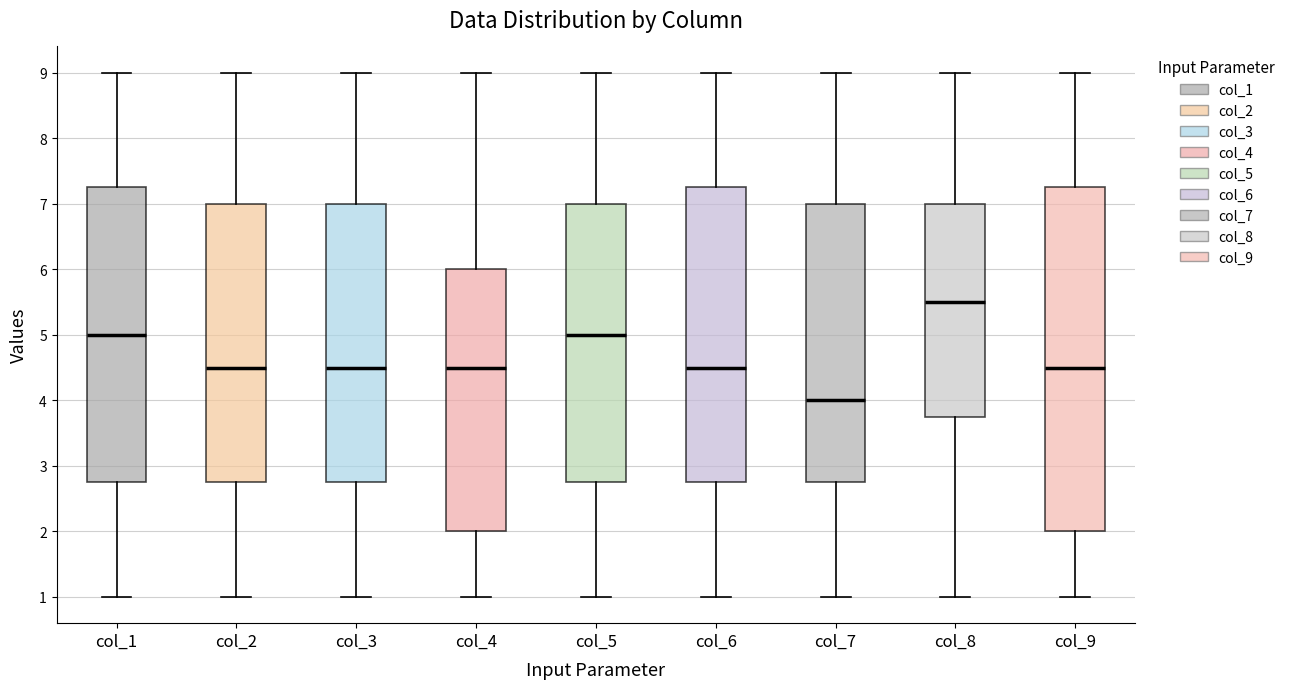

Which box is the tallest, from its lower edge to its upper edge?

col_9